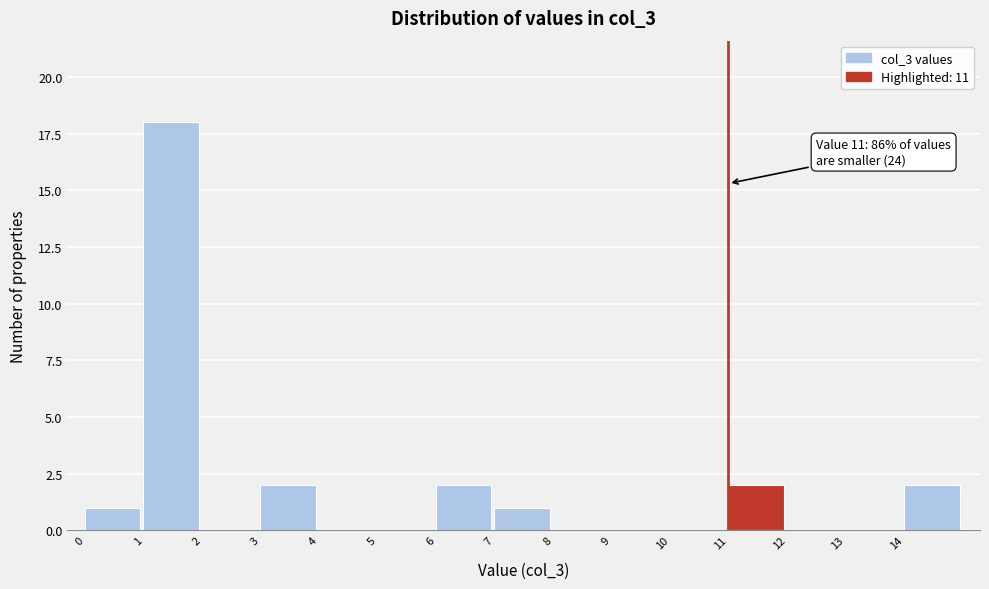

Over which range of the x-axis is the bar tallest?

1 to 2